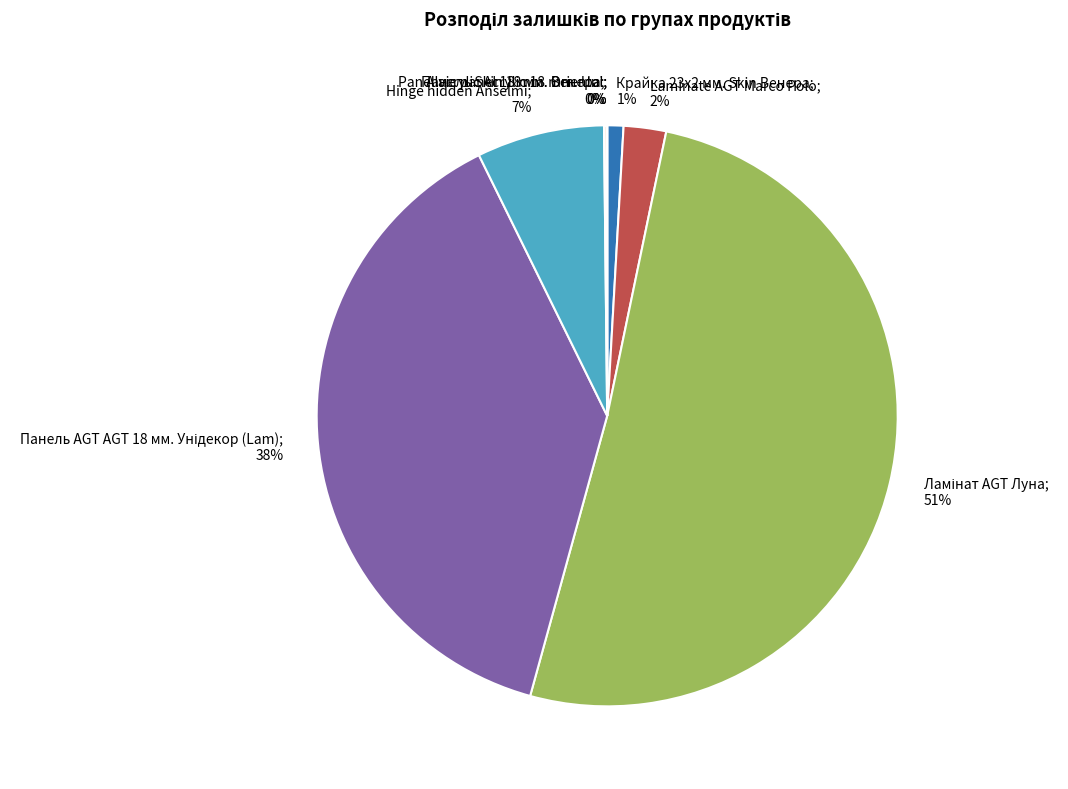

Is there a majority slice in this chart?

Yes